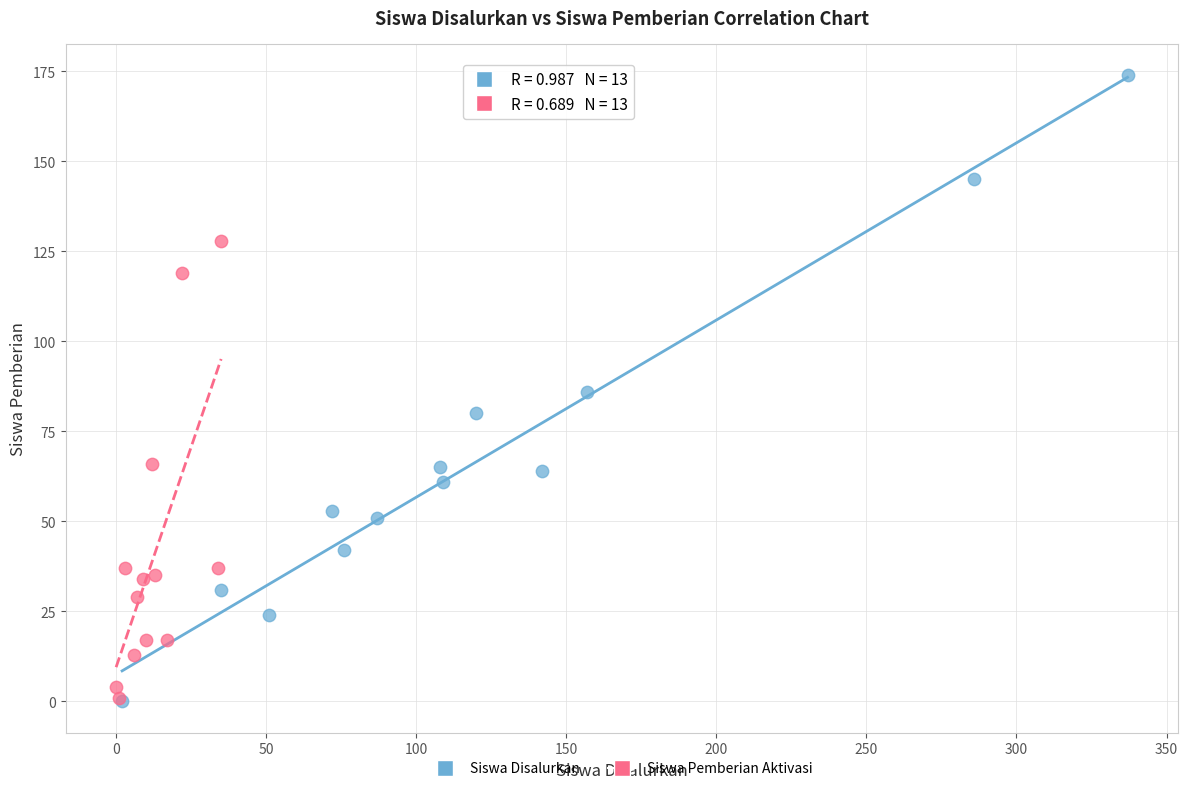

Which series reaches the maximum Y coordinate?

Siswa Disalurkan